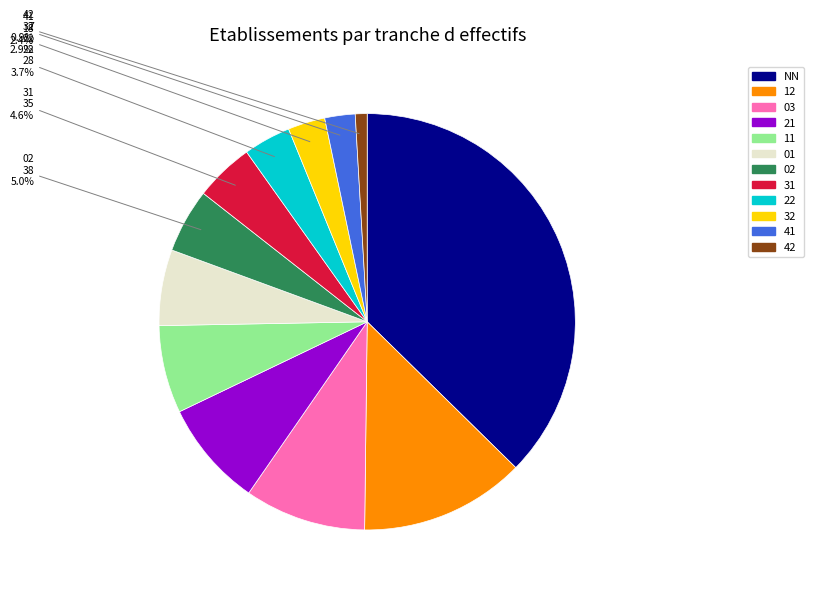

Does any single category account for the majority?

No